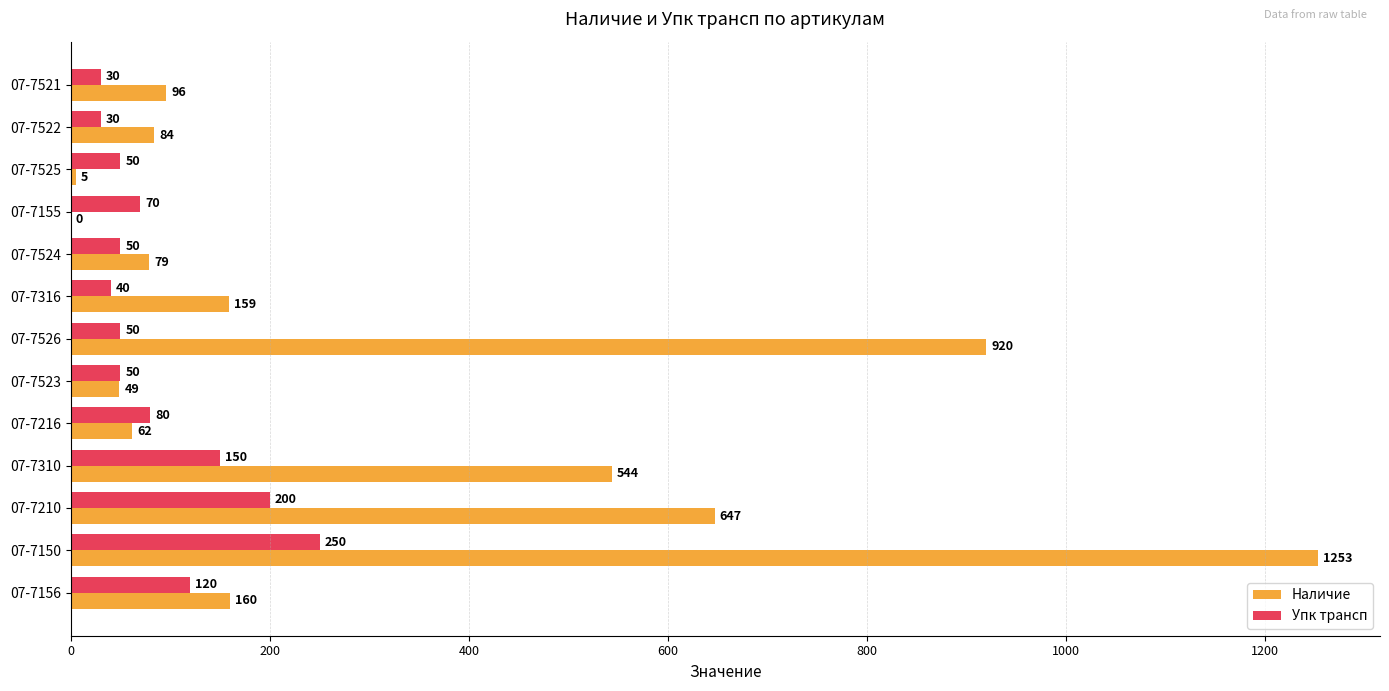

At which category is the sum across all series the highest?

07-7150